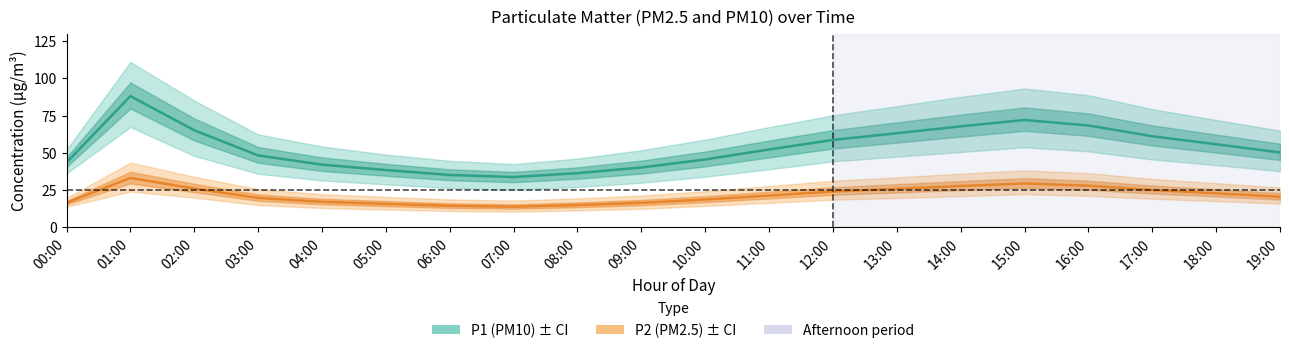

True or false: P2 (PM2.5) and P1 (PM10) intersect in this chart.

False